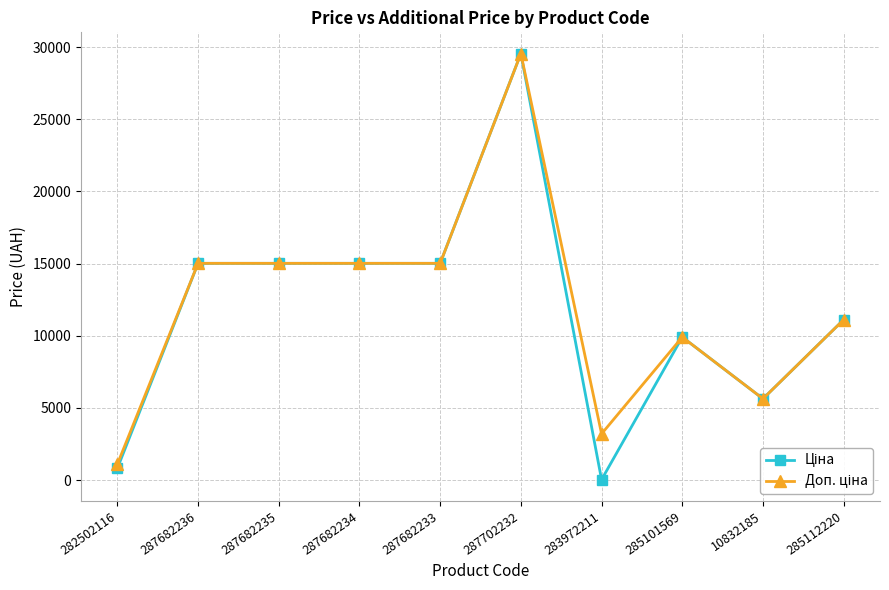

What is the greatest value displayed?

29548.9